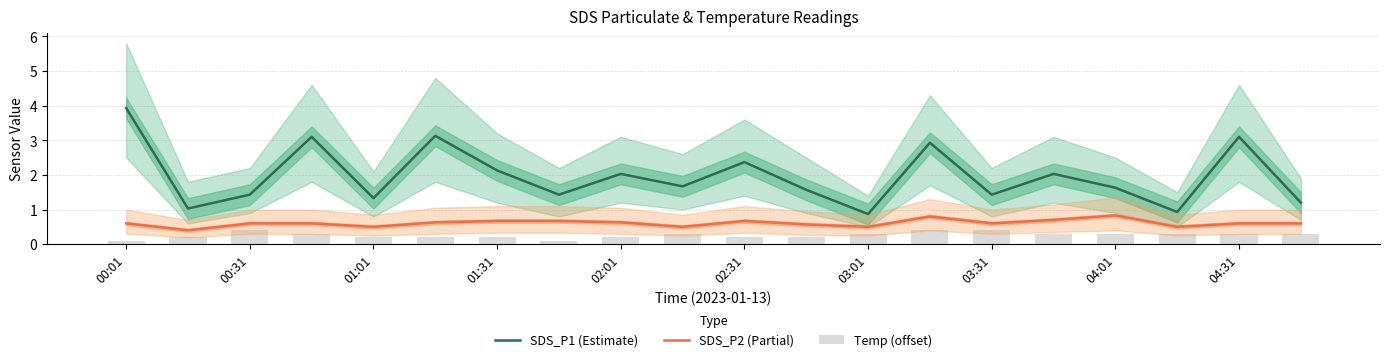

Reading left to right, extract all data points from this chart.

SDS_P1 (Estimate): 3.9	1.0	1.4	3.1	1.3	3.1	2.1	1.4	2.0	1.7	2.4	1.6	0.9	2.9	1.4	2.0	1.6	0.9	3.1	1.2
SDS_P2 (Partial): 0.6	0.4	0.6	0.6	0.5	0.6	0.7	0.7	0.6	0.5	0.7	0.6	0.5	0.8	0.6	0.7	0.8	0.5	0.6	0.6
Temp (offset): 0.1	0.2	0.4	0.3	0.2	0.2	0.2	0.1	0.2	0.3	0.2	0.2	0.3	0.4	0.4	0.3	0.3	0.3	0.3	0.3